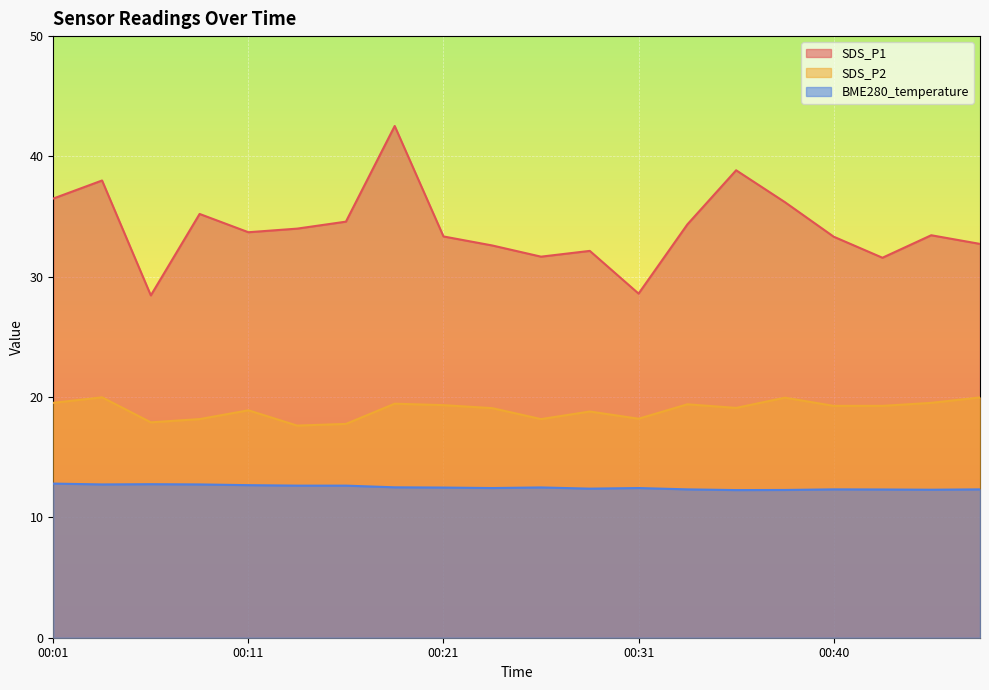

Reading left to right, extract all data points from this chart.

SDS_P1: 36.5	38.0	28.4	35.2	33.7	34.0	34.6	42.5	33.4	32.6	31.7	32.1	28.6	34.4	38.9	36.2	33.3	31.6	33.5	32.7
SDS_P2: 19.5	20.0	17.9	18.2	18.9	17.6	17.8	19.4	19.3	19.1	18.2	18.8	18.2	19.4	19.1	19.9	19.3	19.3	19.5	20.0
BME280_temperature: 12.8	12.7	12.8	12.7	12.7	12.6	12.6	12.5	12.5	12.4	12.5	12.4	12.4	12.3	12.3	12.3	12.3	12.3	12.3	12.3